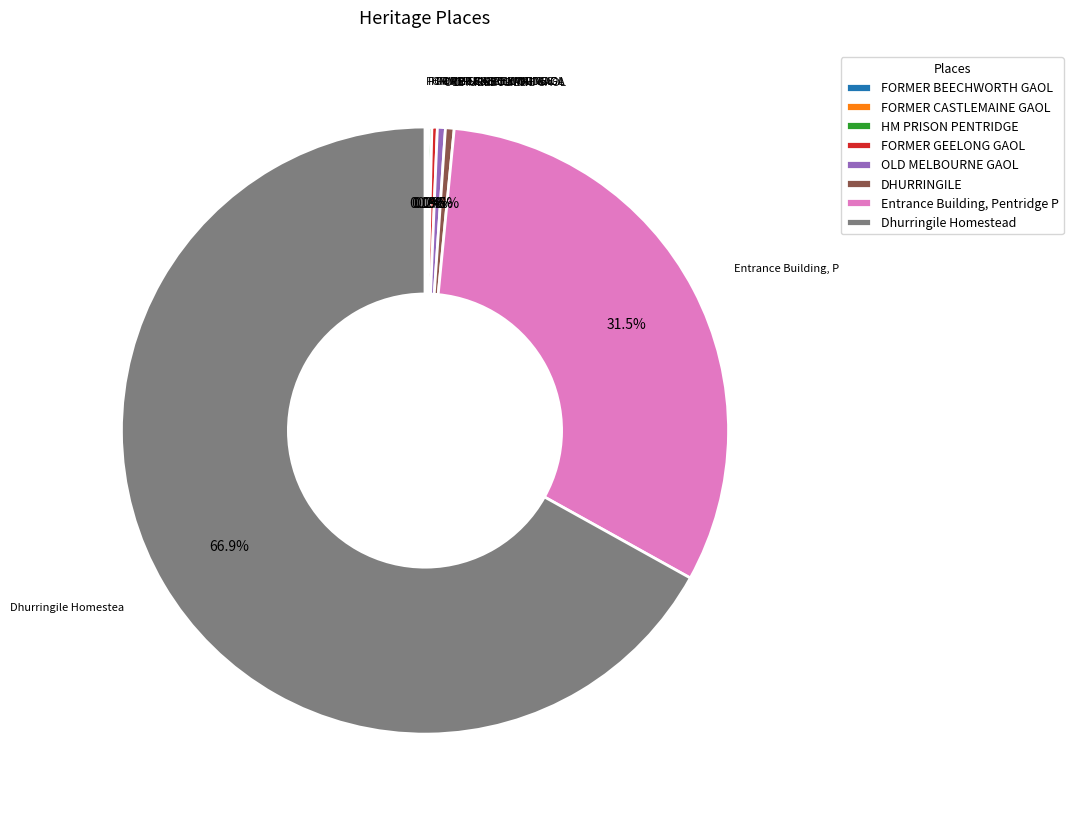

What percentage do DHURRINGILE and Dhurringile Homestead together represent?

67.4%